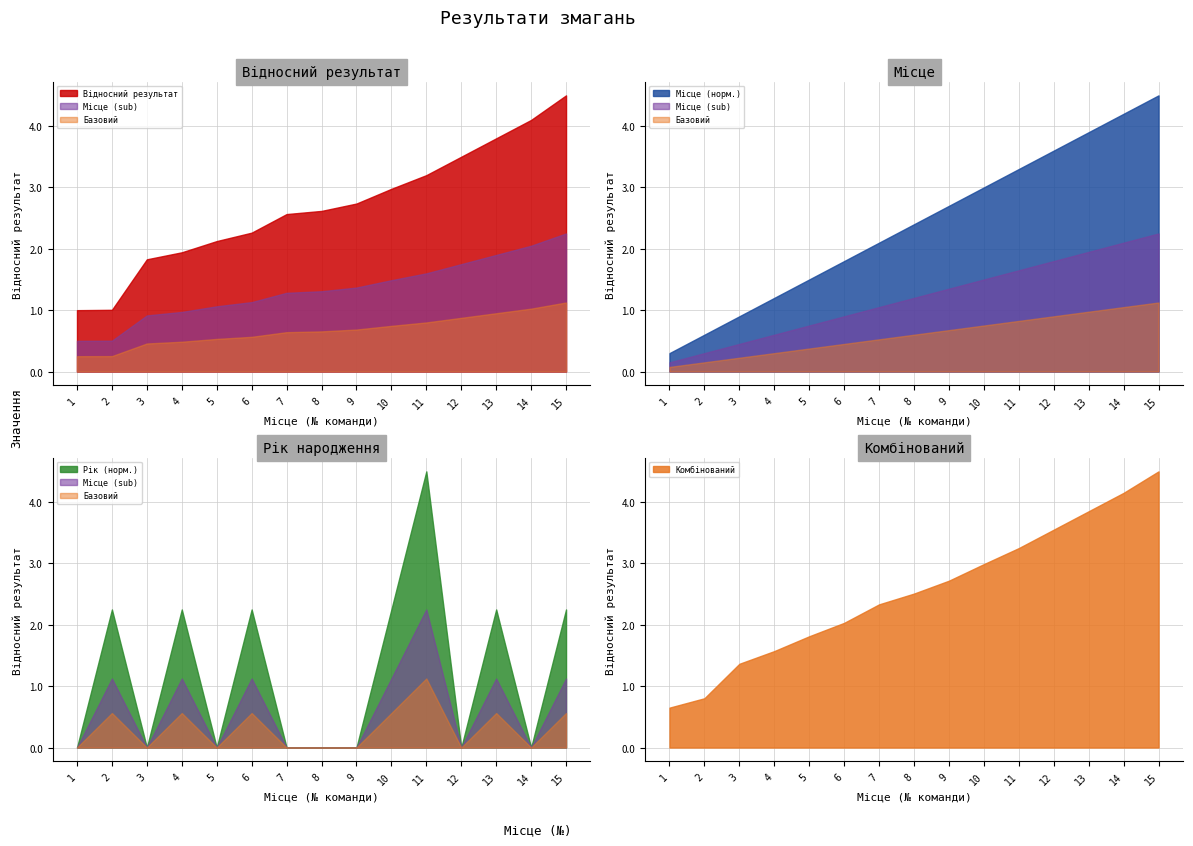

What is the sum of the Відносний результат values at 12 and 8?

6.1